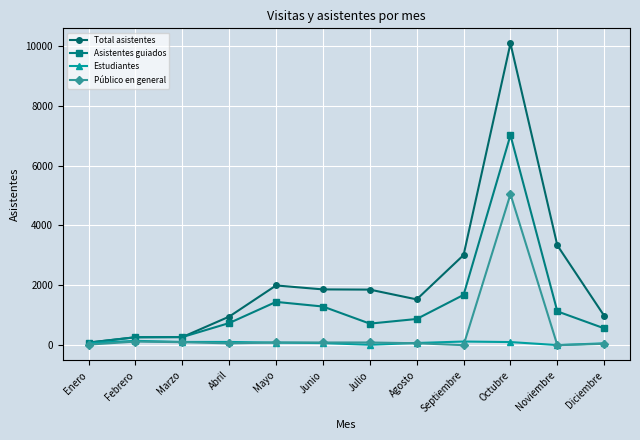

The Asistentes guiados series shows 2216 at Septiembre. True or false?

False